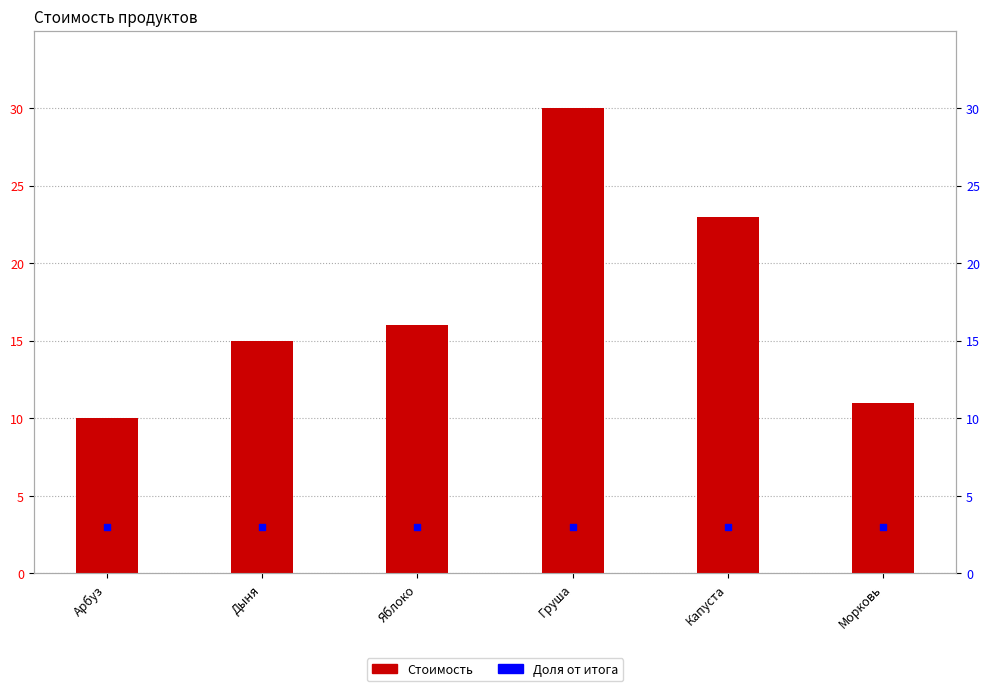

Which series reaches the maximum Y coordinate?

Стоимость